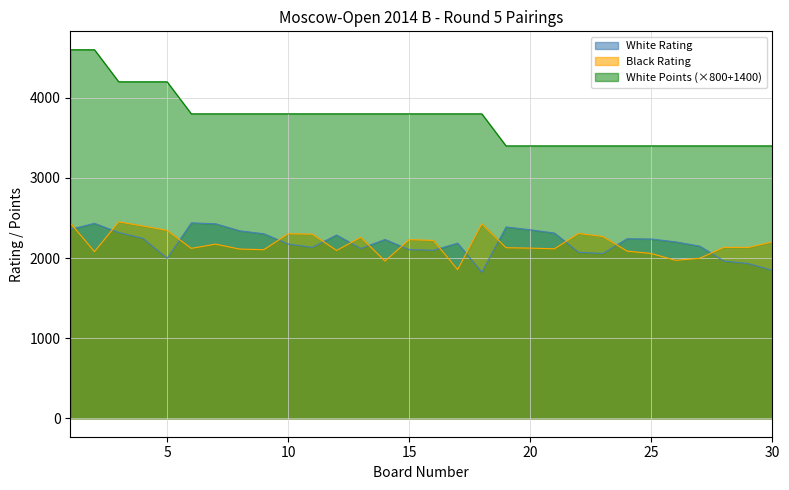

Which category has the lowest value in the White Points series?

19